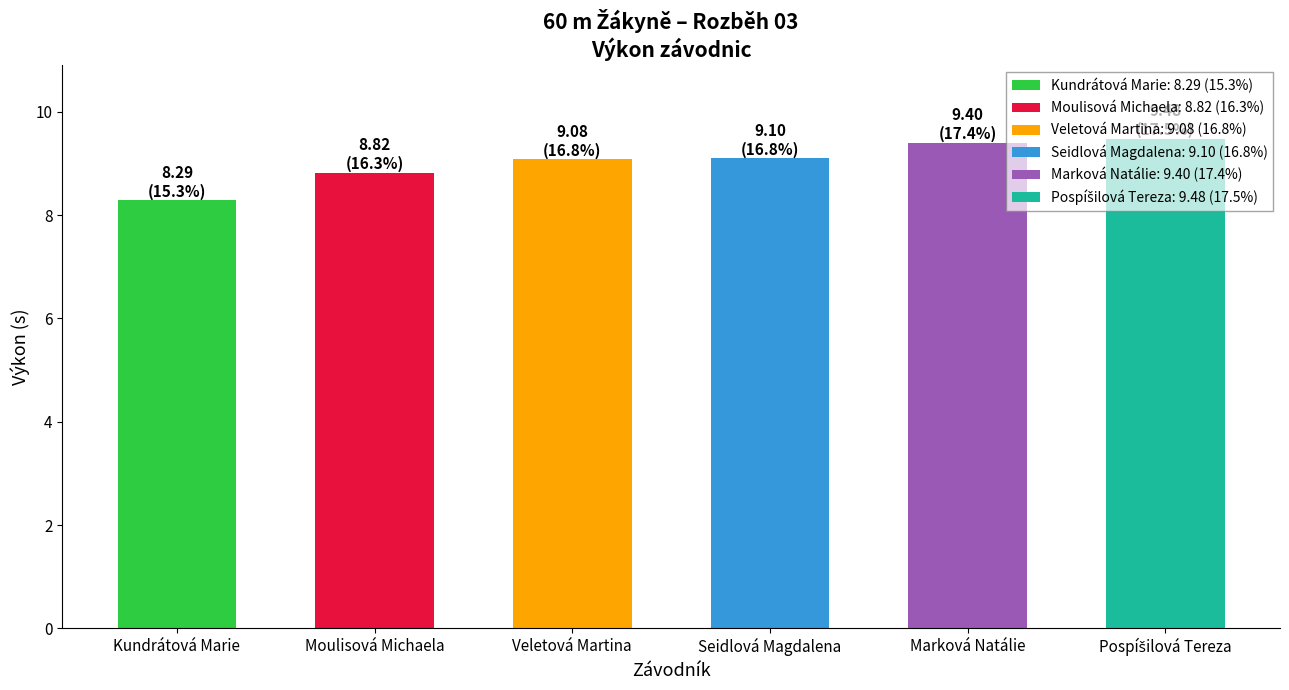

Is it true that the value at Moulisová Michaela is 8.8?

True